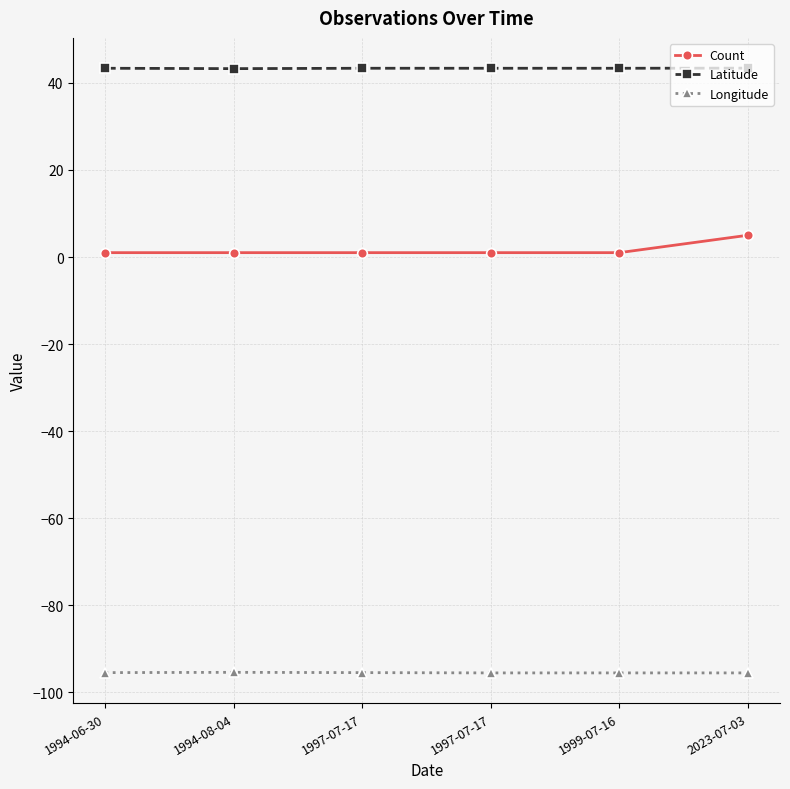

How many categories are shown in the chart?

6